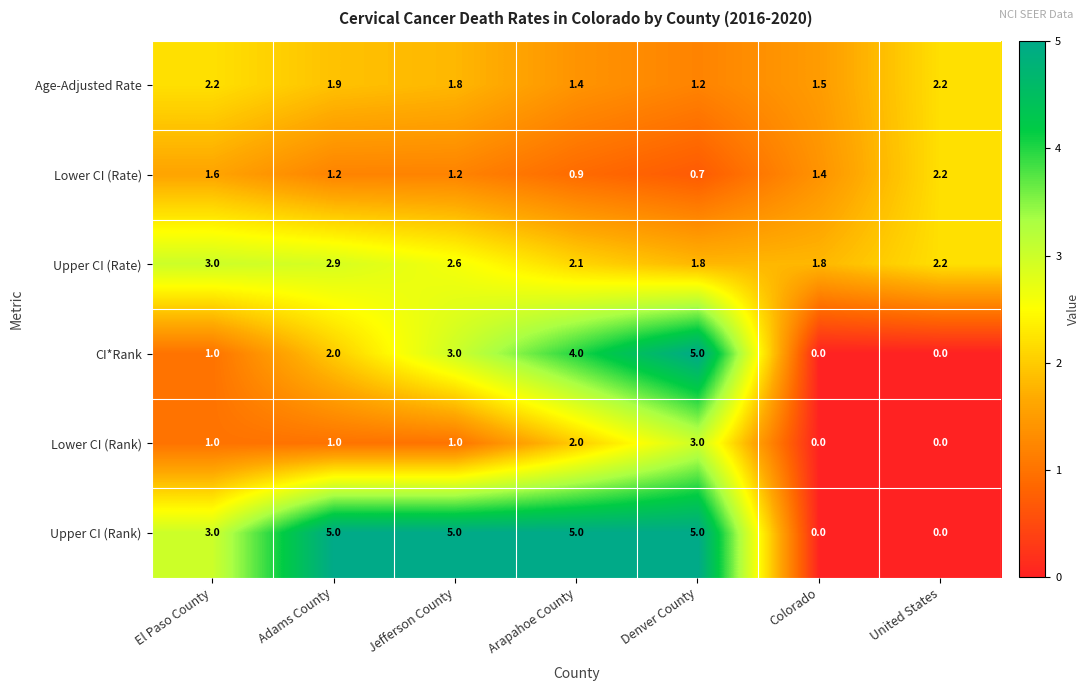

True or false: Lower CI (Rank) has a value of -1.6 at Colorado.

False